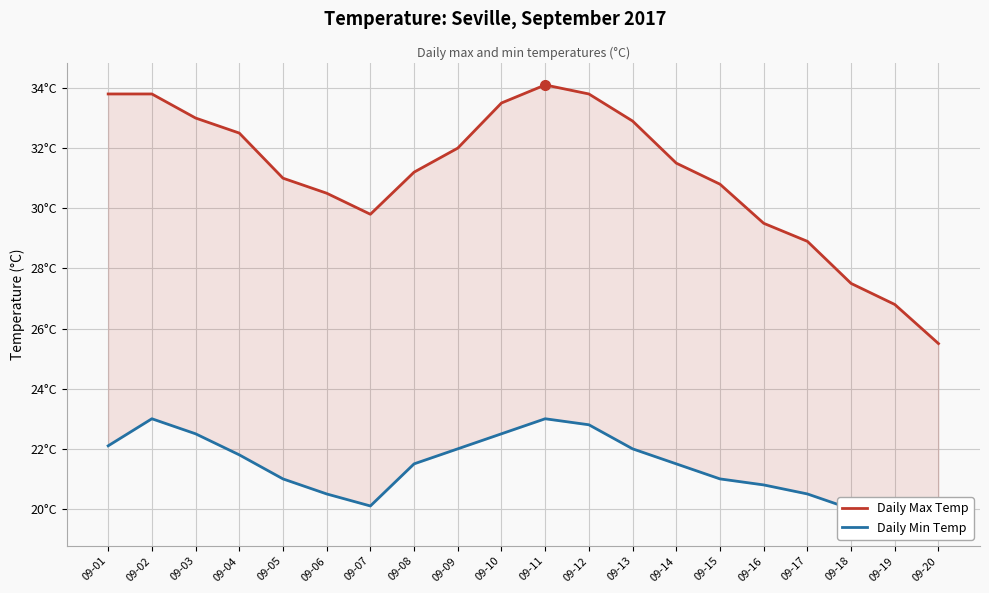

How many lines are shown in the chart?

2